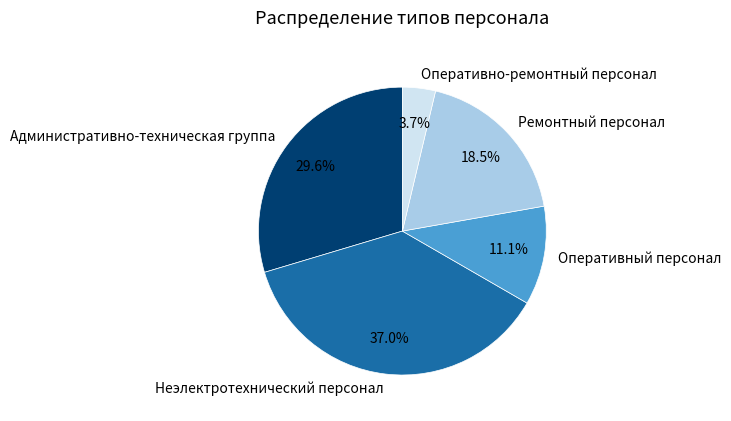

Combined, what portion of the pie is Административно-техническая группа and Ремонтный персонал?

48.1%